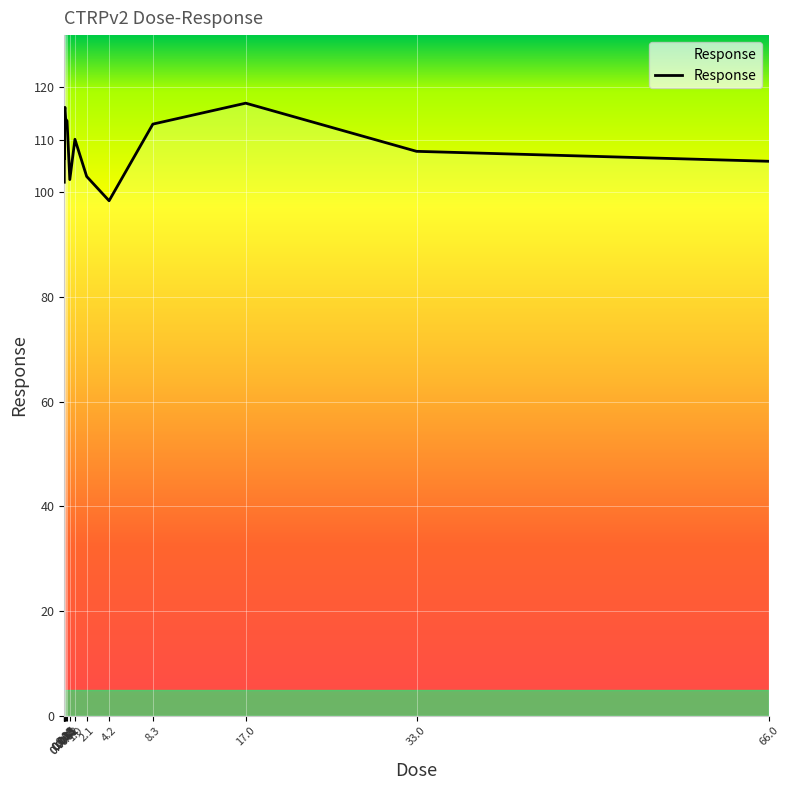

What is the smallest value displayed?

98.4